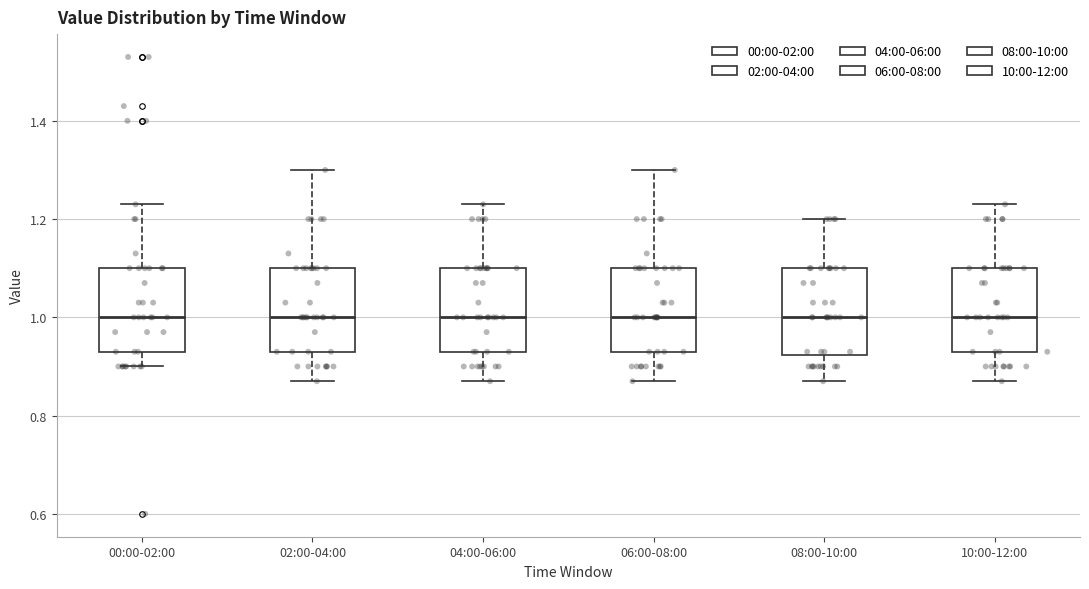

Reading left to right, transcribe this box plot: for each box, give where its median line is, the range the box spans, and where its two whiskers end, as read against the y-axis. The values are not printed on the chart, so give them approximately, as read against the axis.

00:00-02:00: median 1.00, box 0.94 to 1.10, whiskers 0.90 to 1.24
02:00-04:00: median 1.00, box 0.94 to 1.10, whiskers 0.88 to 1.30
04:00-06:00: median 1.00, box 0.94 to 1.10, whiskers 0.88 to 1.24
06:00-08:00: median 1.00, box 0.94 to 1.10, whiskers 0.88 to 1.30
08:00-10:00: median 1.00, box 0.92 to 1.10, whiskers 0.88 to 1.20
10:00-12:00: median 1.00, box 0.94 to 1.10, whiskers 0.88 to 1.24